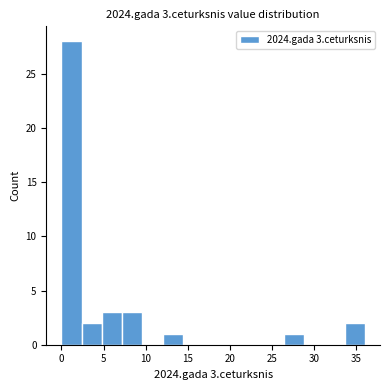

Over which range of the x-axis is the bar tallest?

0.0 to 2.4